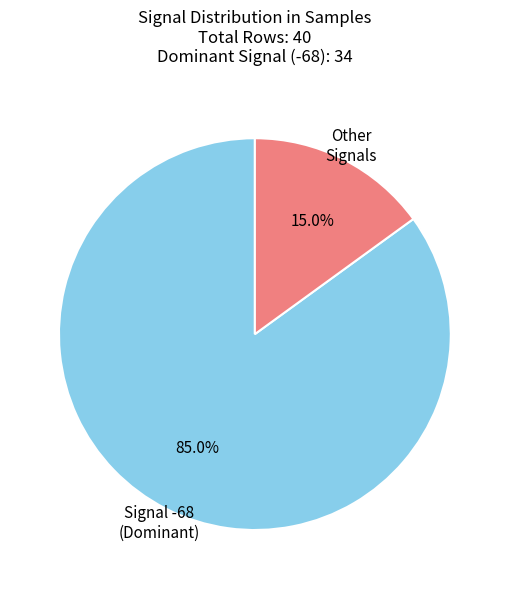

What is the ratio of the value at Signal -68 (Dominant) to the value at Other Signals?

5.7